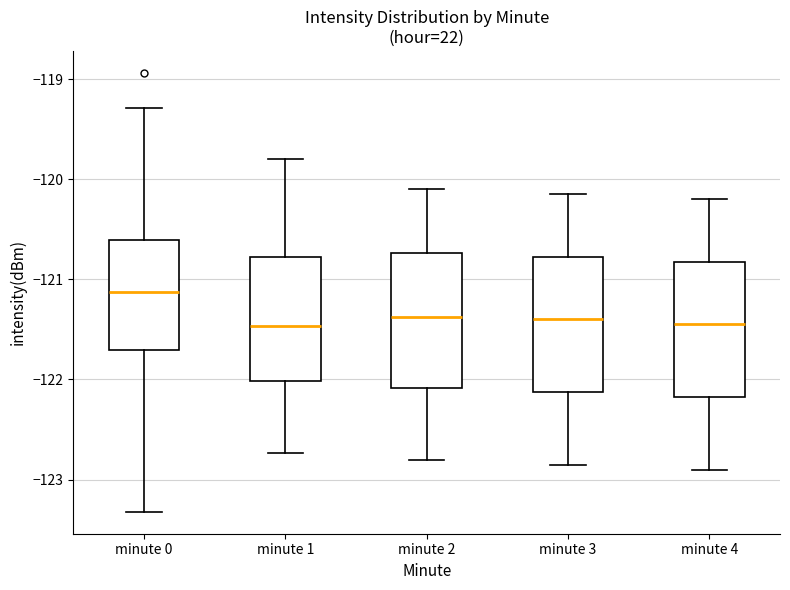

Reading left to right, read every box against the y-axis: the position of its median line, the range the box covers, and the ends of its whiskers. The values are not printed on the chart, so give them approximately, as read against the axis.

minute 0: median -121.1, box -121.7 to -120.6, whiskers -123.3 to -119.3
minute 1: median -121.5, box -122.0 to -120.8, whiskers -122.7 to -119.8
minute 2: median -121.4, box -122.1 to -120.7, whiskers -122.8 to -120.1
minute 3: median -121.4, box -122.1 to -120.8, whiskers -122.8 to -120.1
minute 4: median -121.4, box -122.2 to -120.8, whiskers -122.9 to -120.2